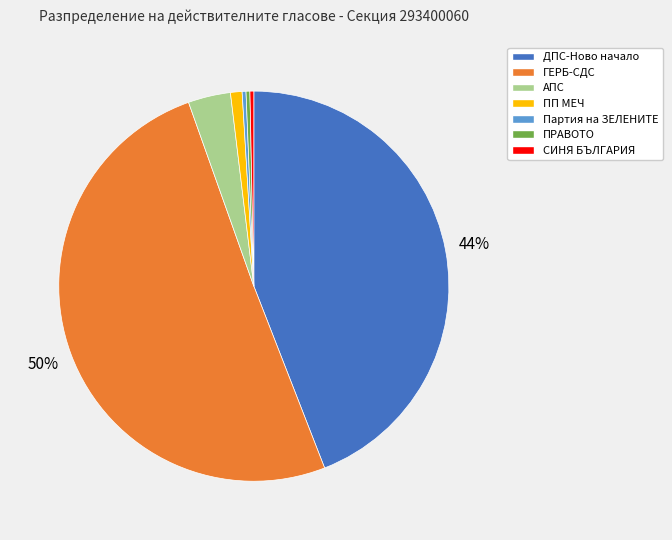

True or false: ДПС-Ново начало accounts for 44% of the total.

True